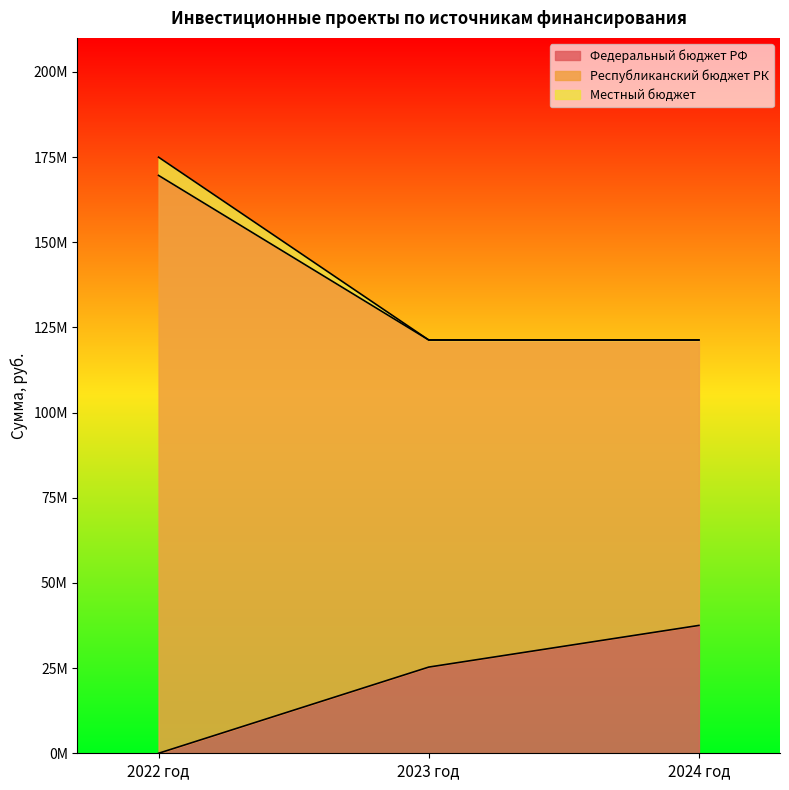

Rank the categories by Федеральный бюджет РФ value from lowest to highest.

2022 год, 2023 год, 2024 год